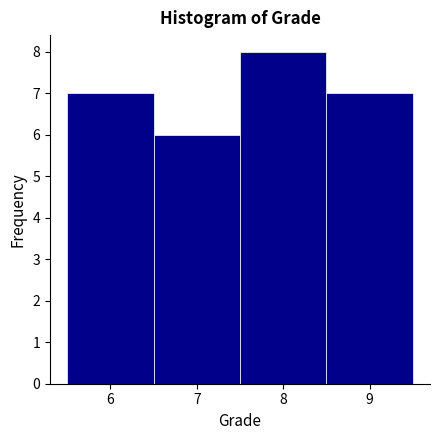

Over which range of the x-axis is the bar tallest?

7.5 to 8.5